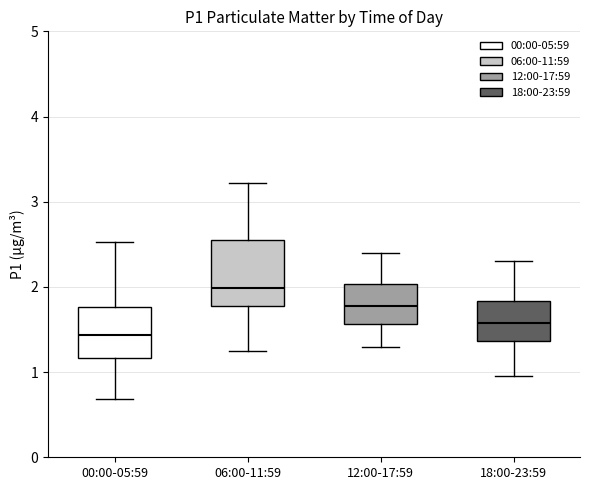

Which box's median line is the lowest?

00:00-05:59